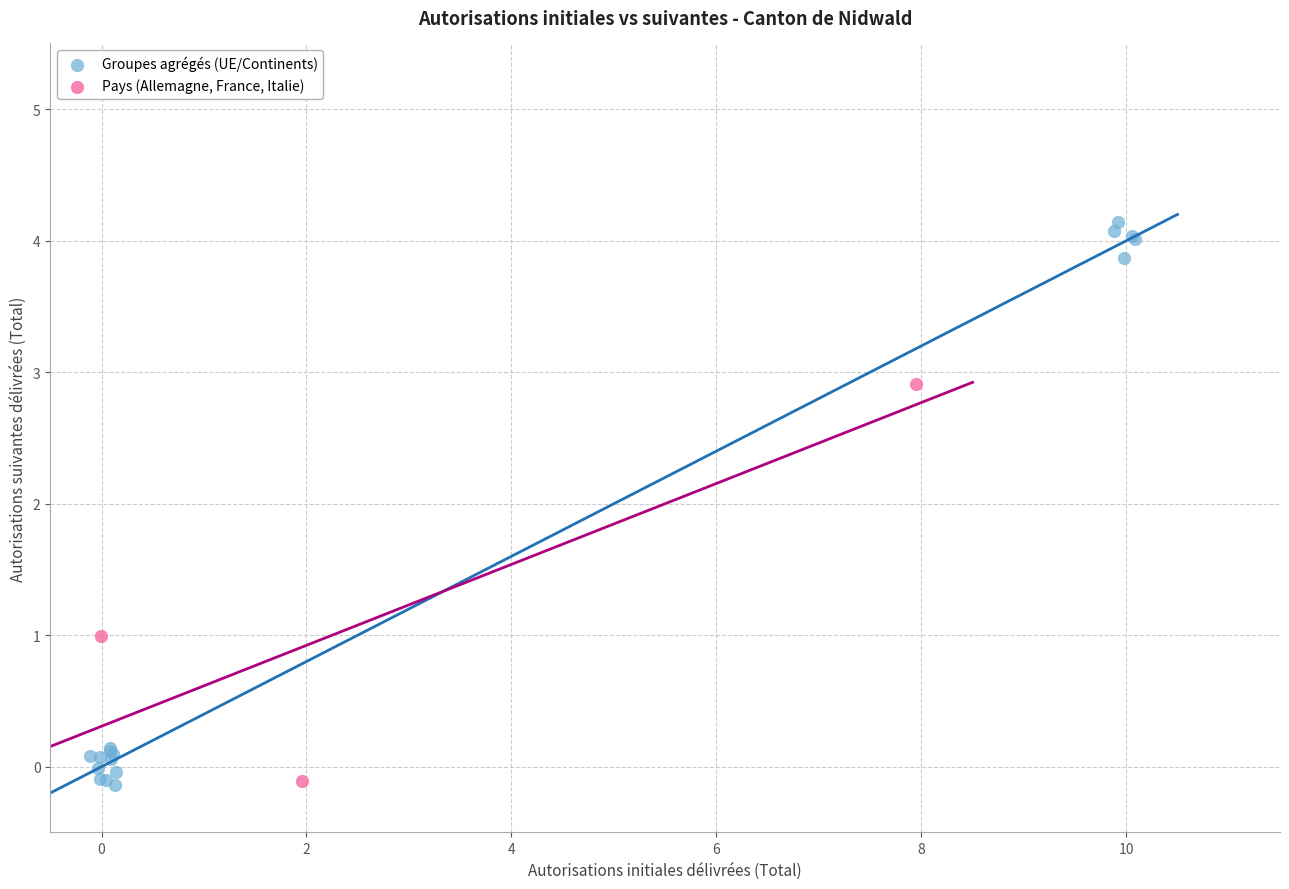

What are all the series names shown in the legend?

Groupes agrégés (UE/Continents), Pays (Allemagne, France, Italie)